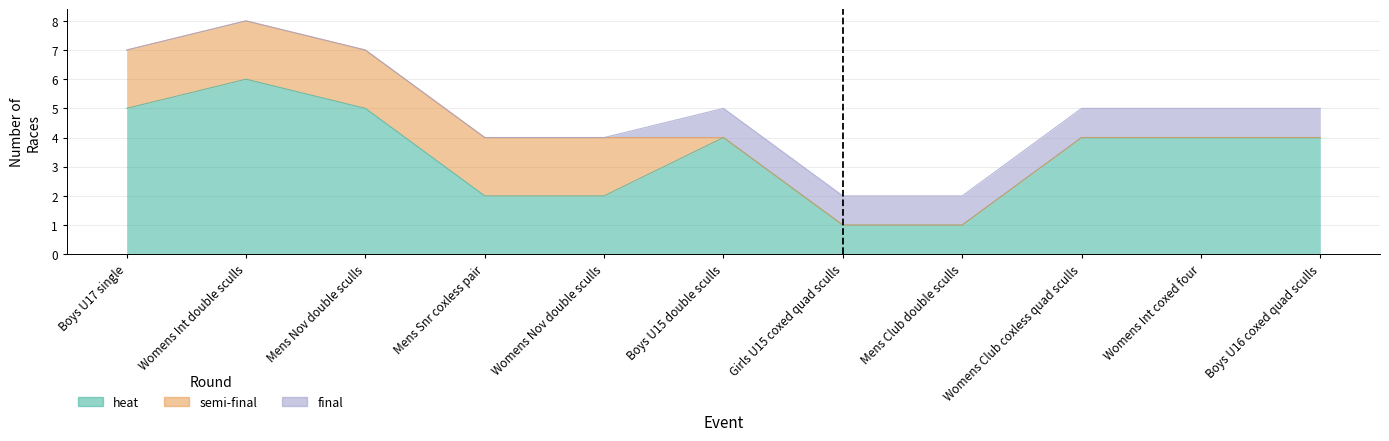

Which has a higher value, Boys U17 single or Mens Snr coxless pair?

Boys U17 single